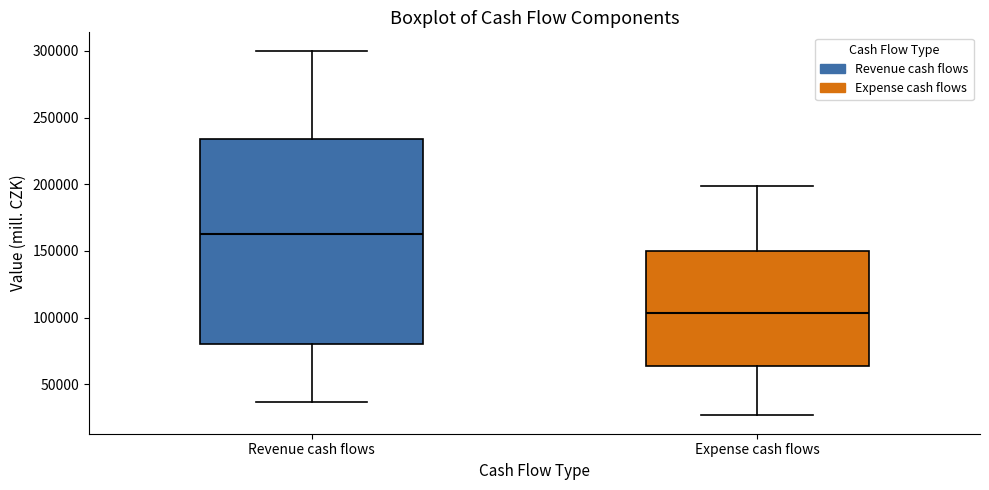

Which box has the lowest median line?

Expense cash flows